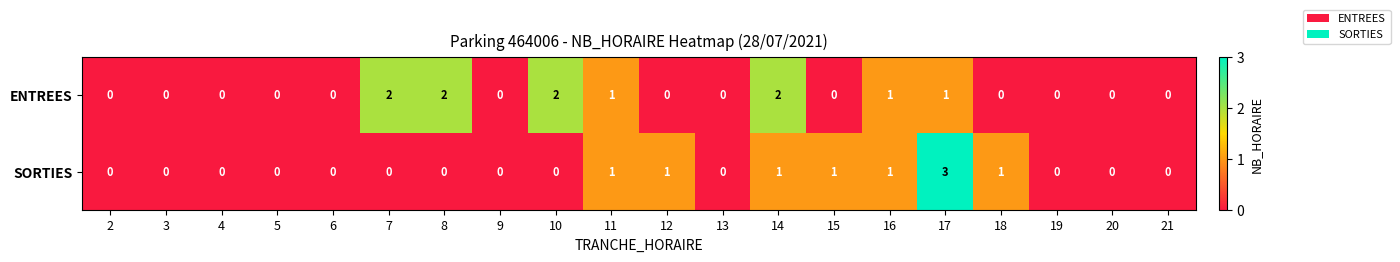

What is the difference between the maximum and minimum values in the SORTIES series?

3